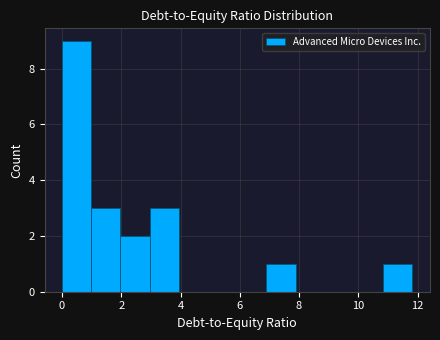

Reading left to right, list every bar in this chart as the range it spans on the x-axis followed by its height. Neither the bar edges nor the heights are printed on the chart, so give them approximately, as read against the axes.

0.0 to 1.0: 9
1.0 to 2.0: 3
2.0 to 3.0: 2
3.0 to 4.0: 3
4.0 to 5.0: 0
5.0 to 6.0: 0
6.0 to 7.0: 0
7.0 to 7.8: 1
7.8 to 8.8: 0
8.8 to 9.8: 0
9.8 to 10.8: 0
10.8 to 11.8: 1